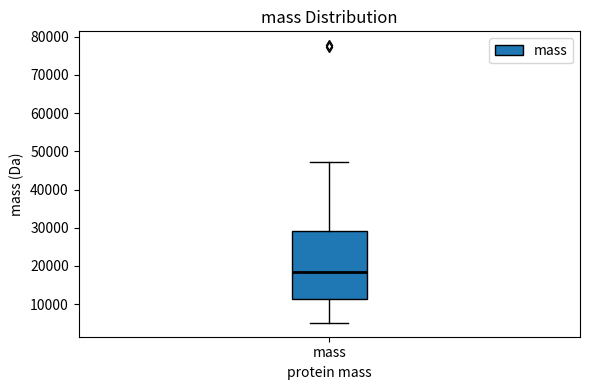

Read this box plot against the y-axis: the position of the median line, the range covered by the box, and the ends of both whiskers. The values are not printed on the chart, so give them approximately, as read against the axis.

median 18000, box 11000 to 29000, whiskers 5000 to 47000